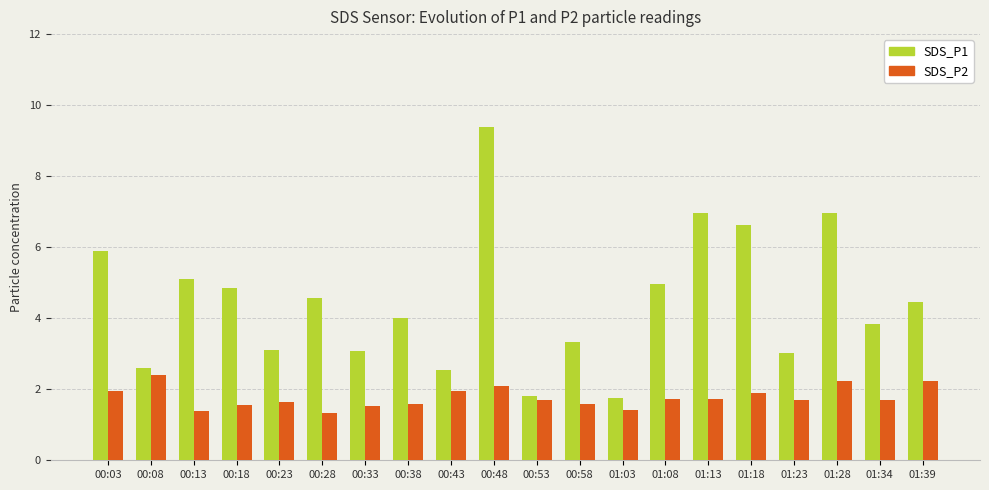

Rank the series by their maximum value, from highest to lowest.

SDS_P1, SDS_P2